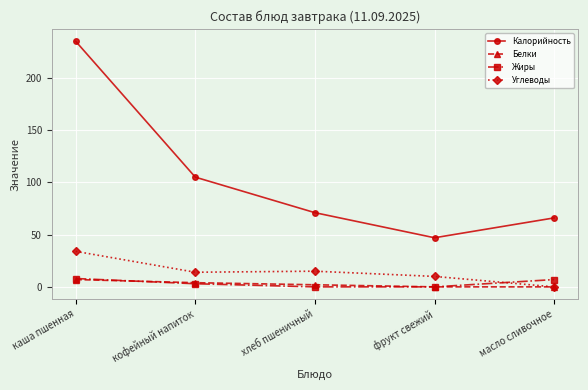

How many lines are shown in the chart?

4